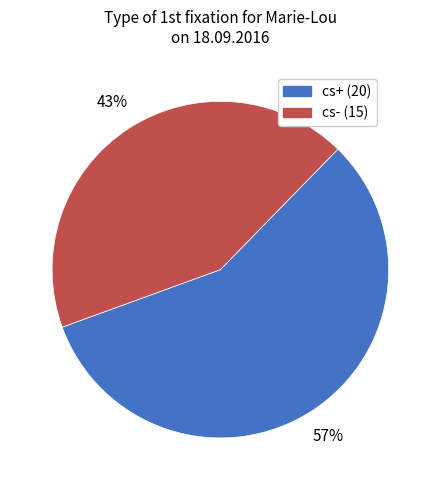

Rank the categories by value from lowest to highest.

cs-, cs+